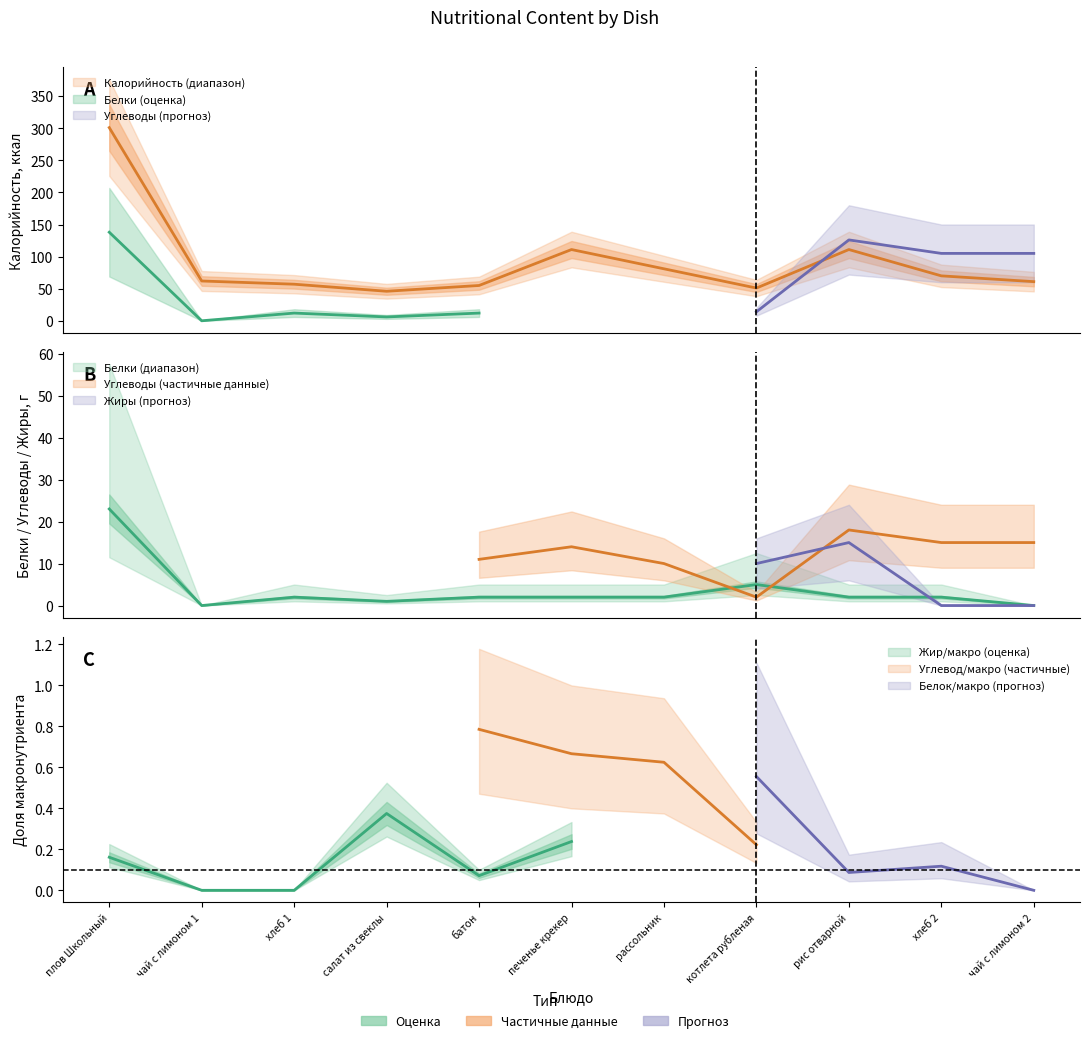

What position from the left is чай с лимоном 1?

2